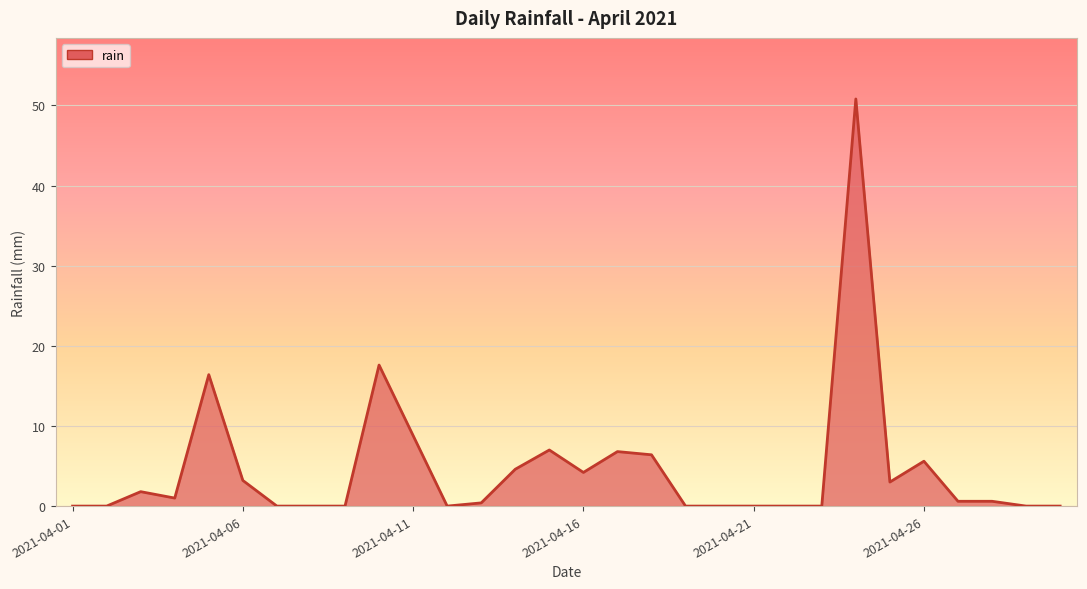

What is the difference between the maximum and minimum values?

50.8